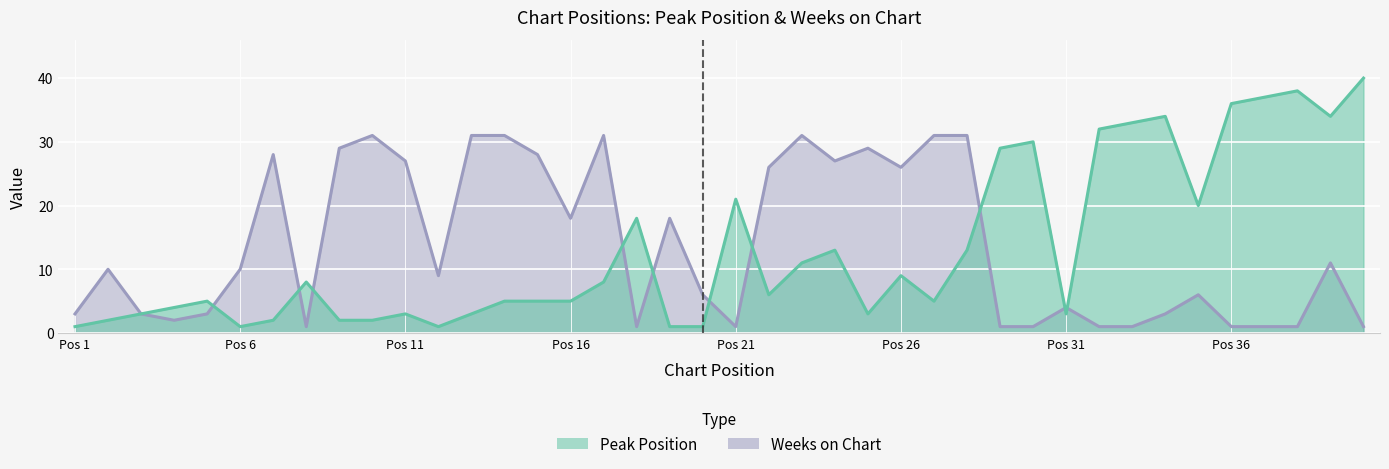

How many times do Weeks on Chart and Peak Position cross each other?

10